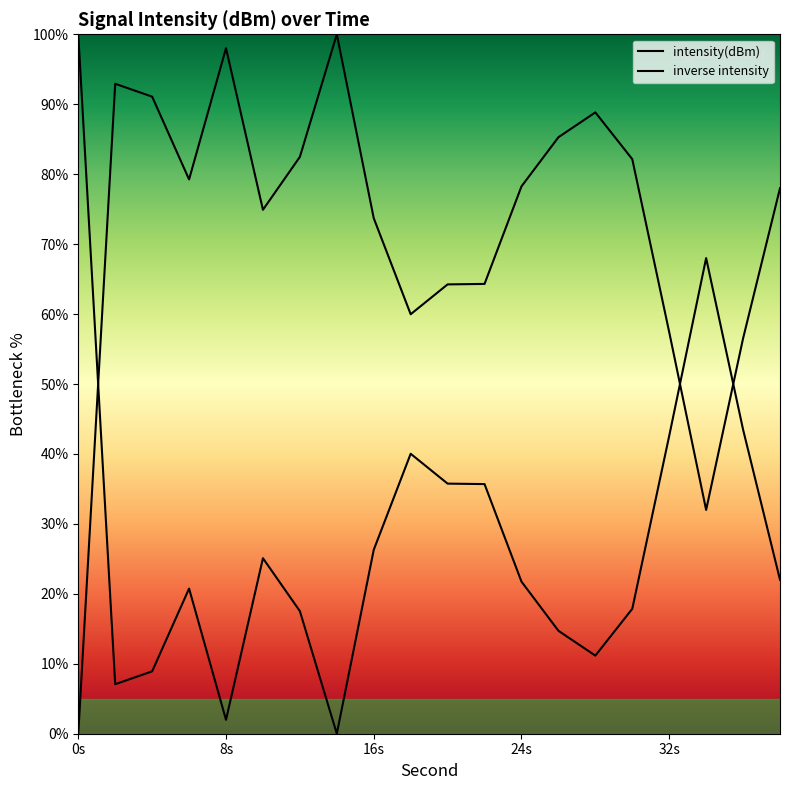

Is this an area chart (filled region under the line)?

Yes